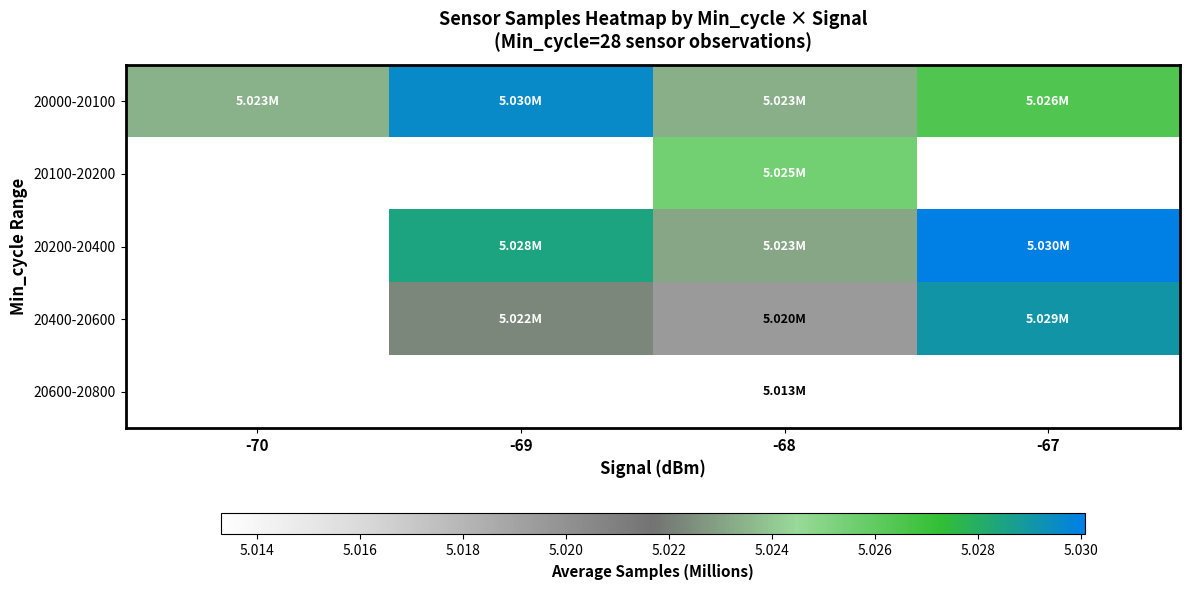

How many values in 20600-20800 are above zero?

1